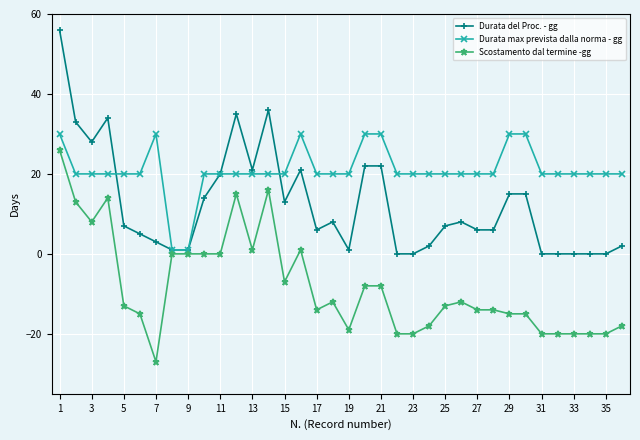

Which series has the widest spread of values?

Durata del Proc. - gg